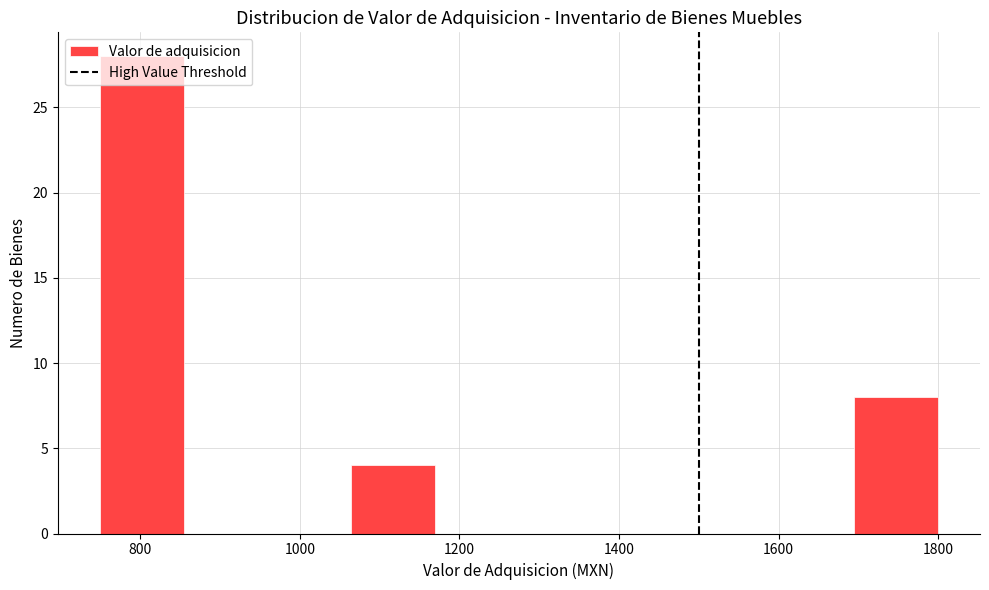

Which range on the x-axis has the tallest bar?

740 to 860